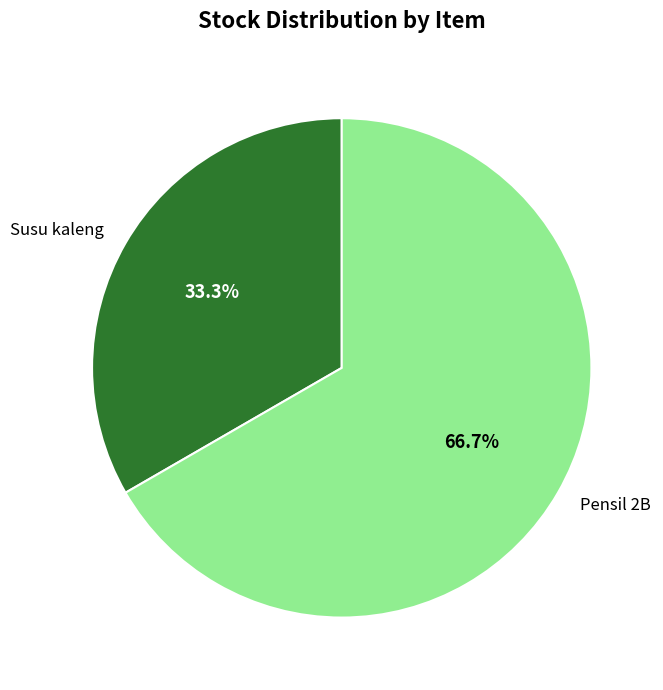

Is there any slice that represents more than half of the pie?

Yes